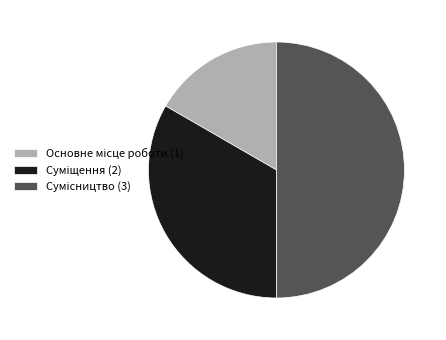

Approximately how many times larger is the value at Суміщення compared to Основне місце роботи?

2.0